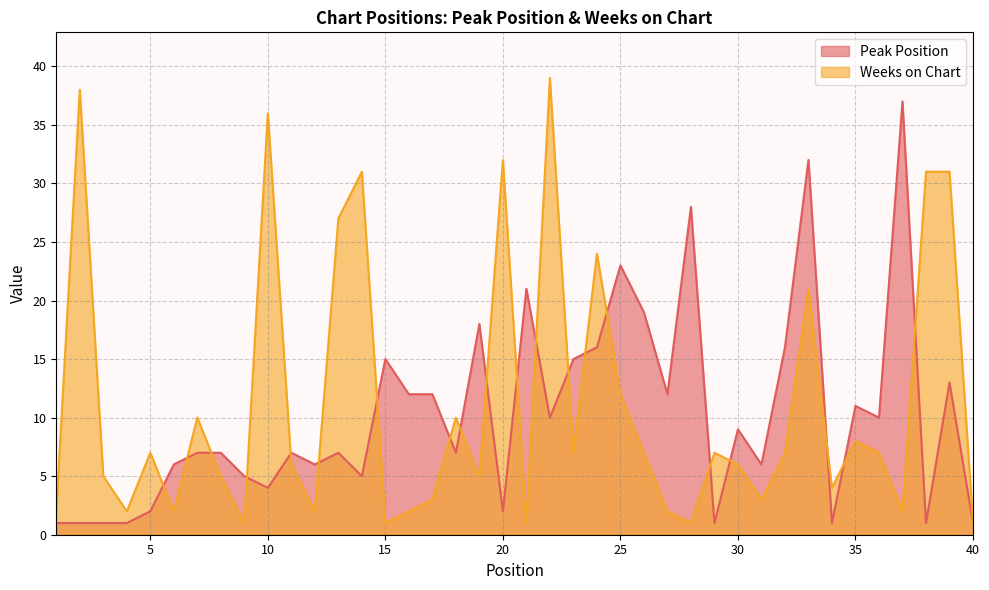

What is the spread (max minus min) of values at 29?

6